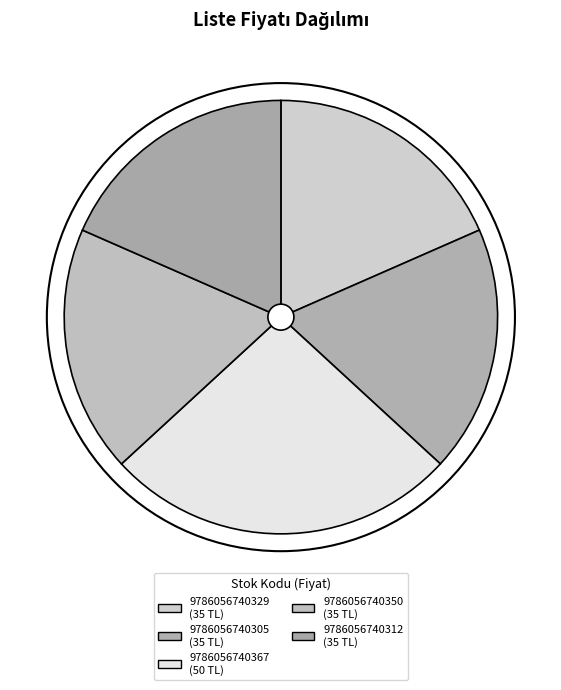

How many segments does this pie chart have?

5